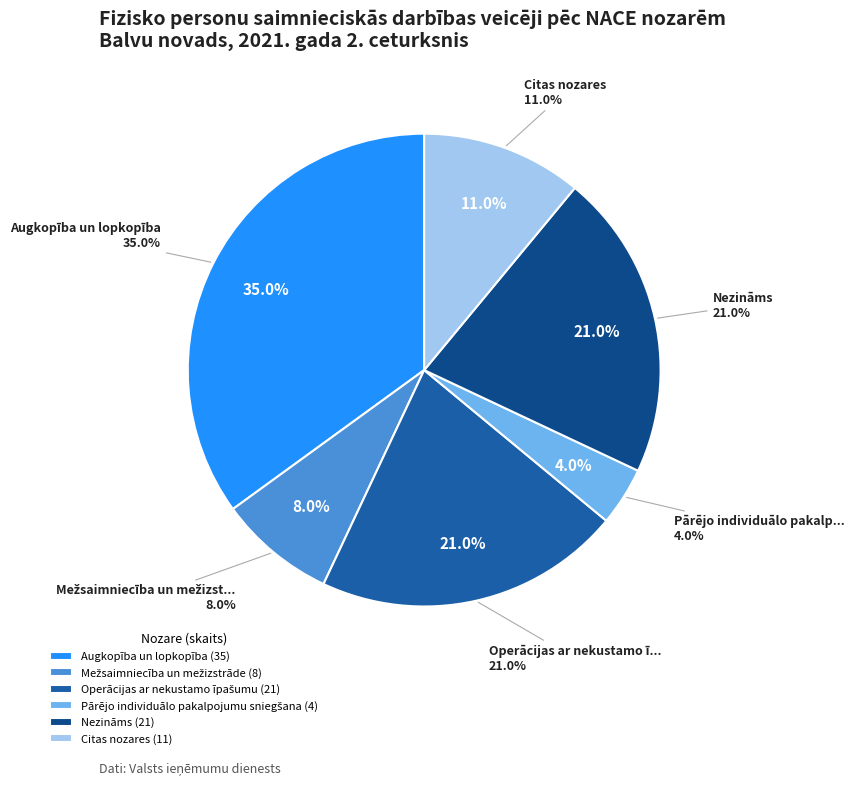

Which slice is the largest?

Augkopība un lopkopība